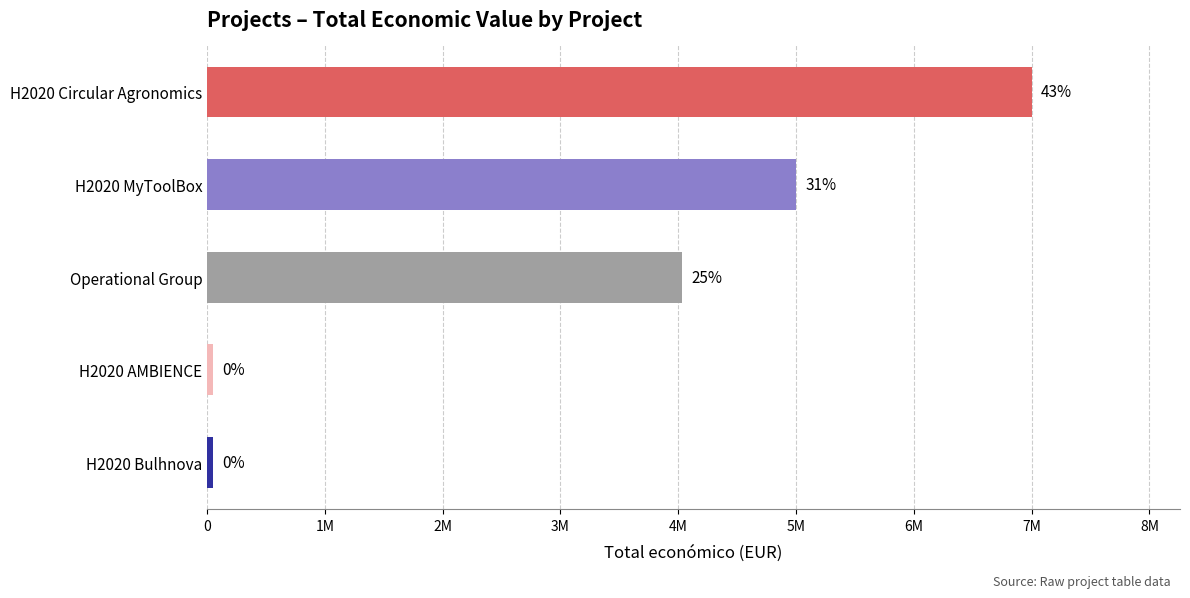

What is the difference between the maximum and second lowest values?

6949795